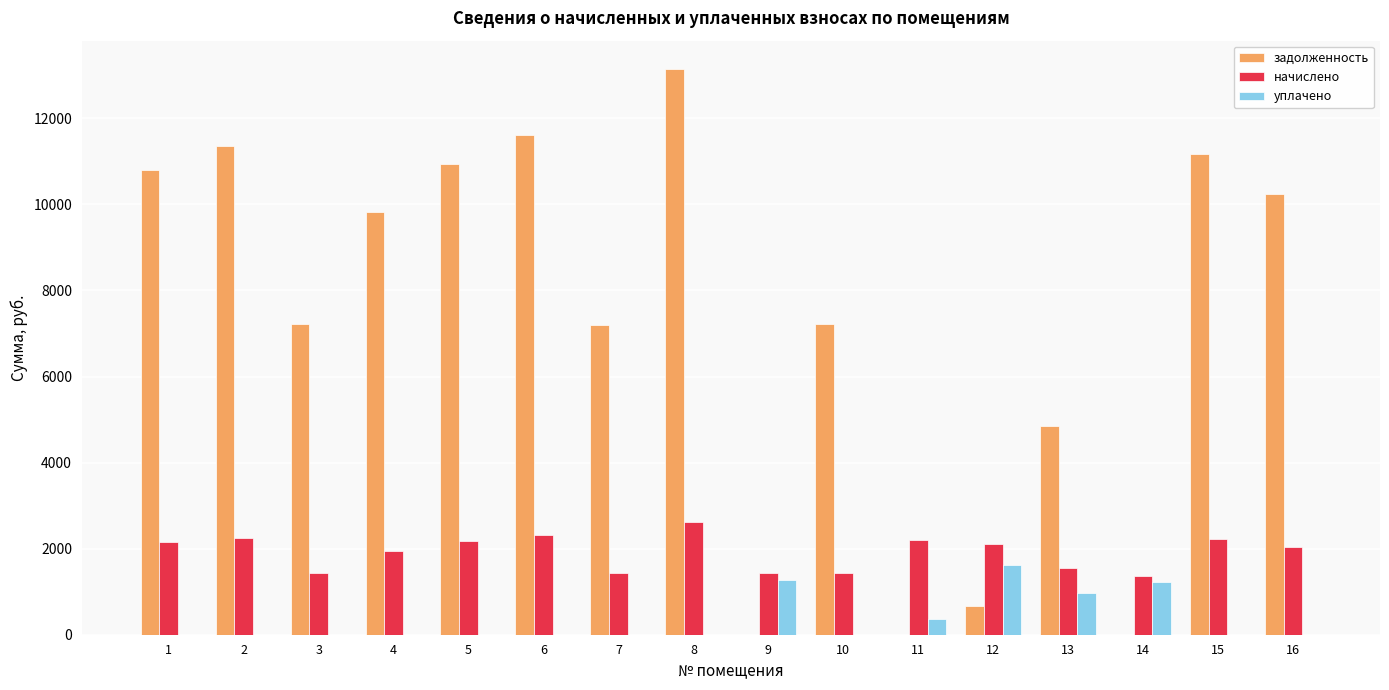

How many categories are shown in the chart?

16